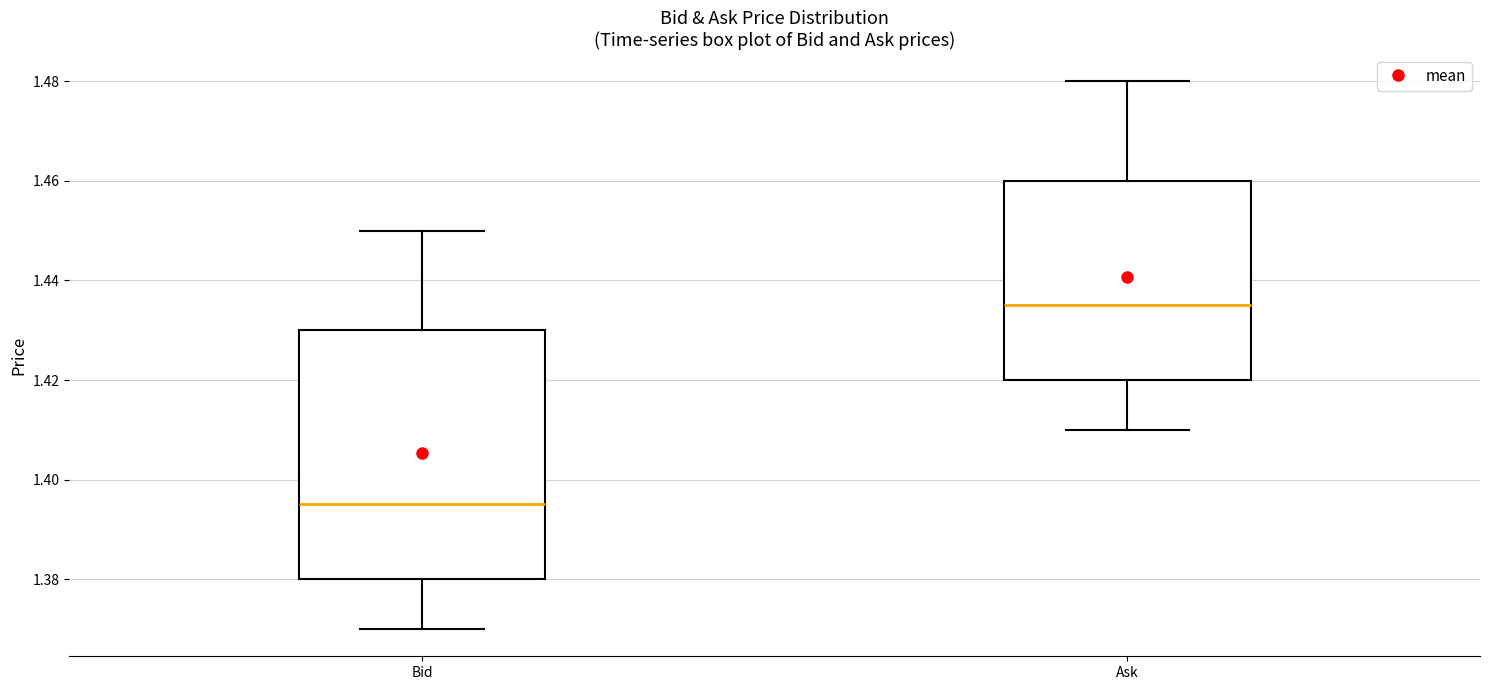

Reading left to right, transcribe this box plot: for each box, give where its median line is, the range the box spans, and where its two whiskers end, as read against the y-axis. The values are not printed on the chart, so give them approximately, as read against the axis.

Bid: median 1.396, box 1.380 to 1.430, whiskers 1.370 to 1.450
Ask: median 1.436, box 1.420 to 1.460, whiskers 1.410 to 1.480